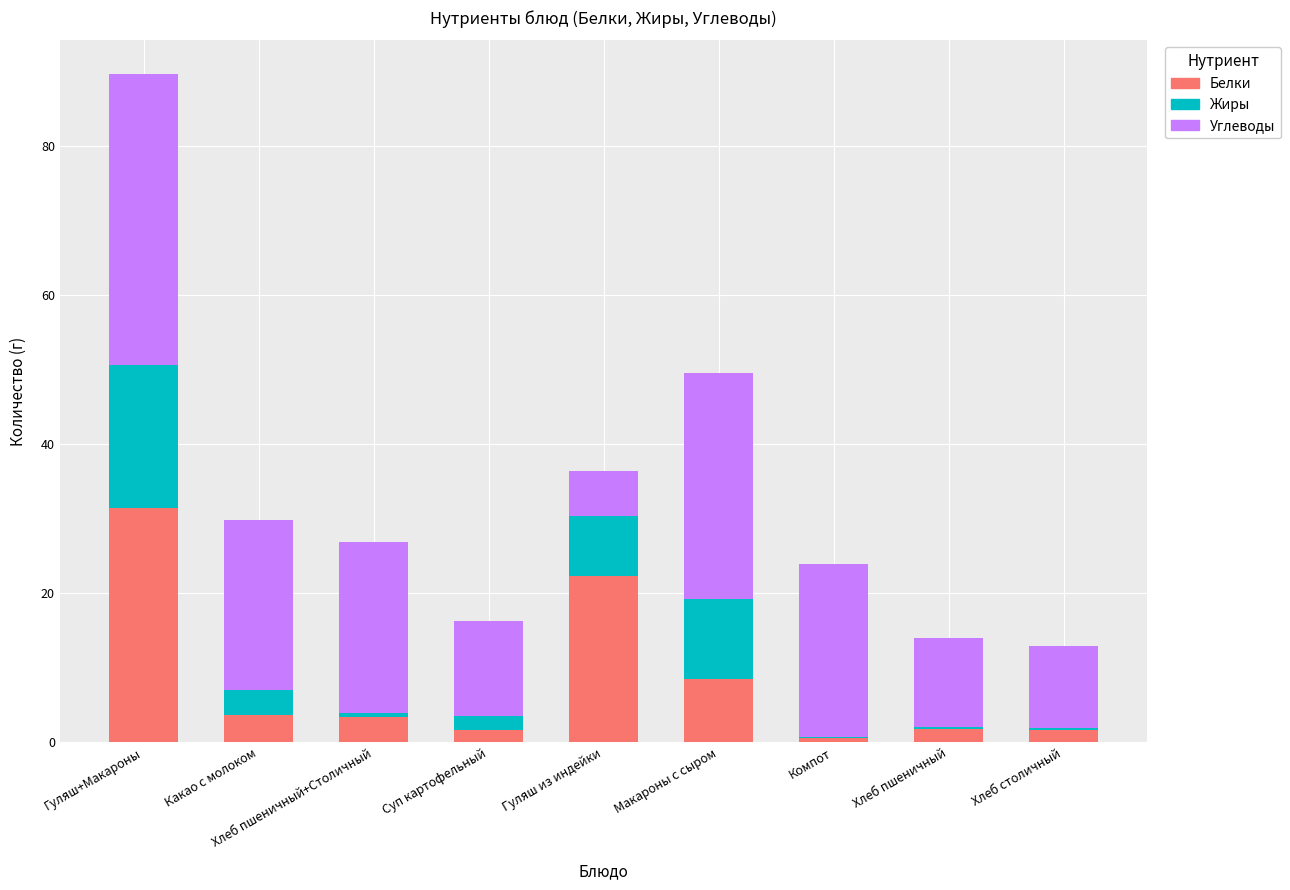

What is the maximum value for Белки?

31.4